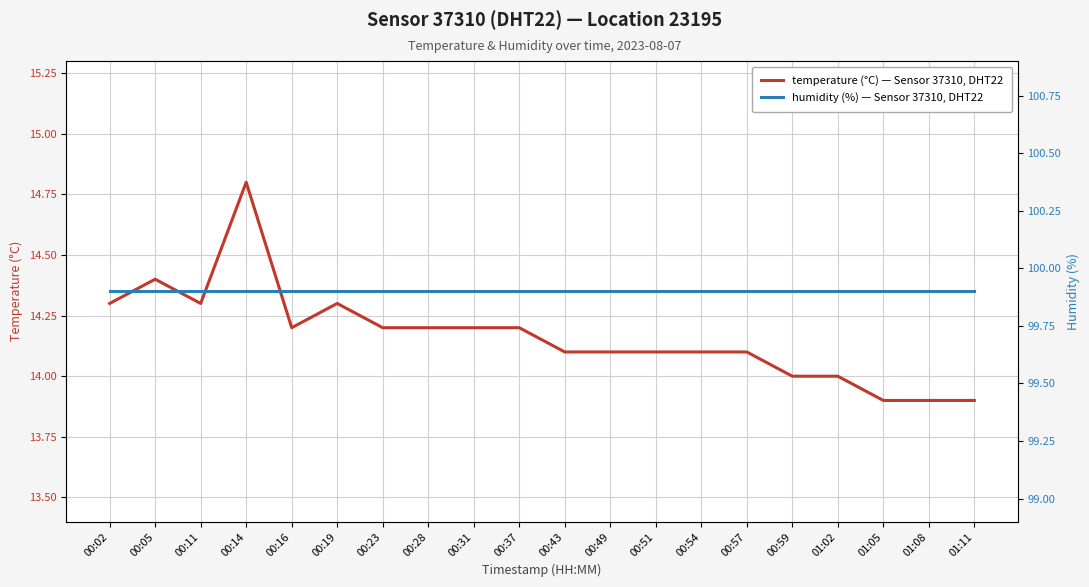

Is the value of temperature at 00:54 greater than the value of humidity at 00:37?

No